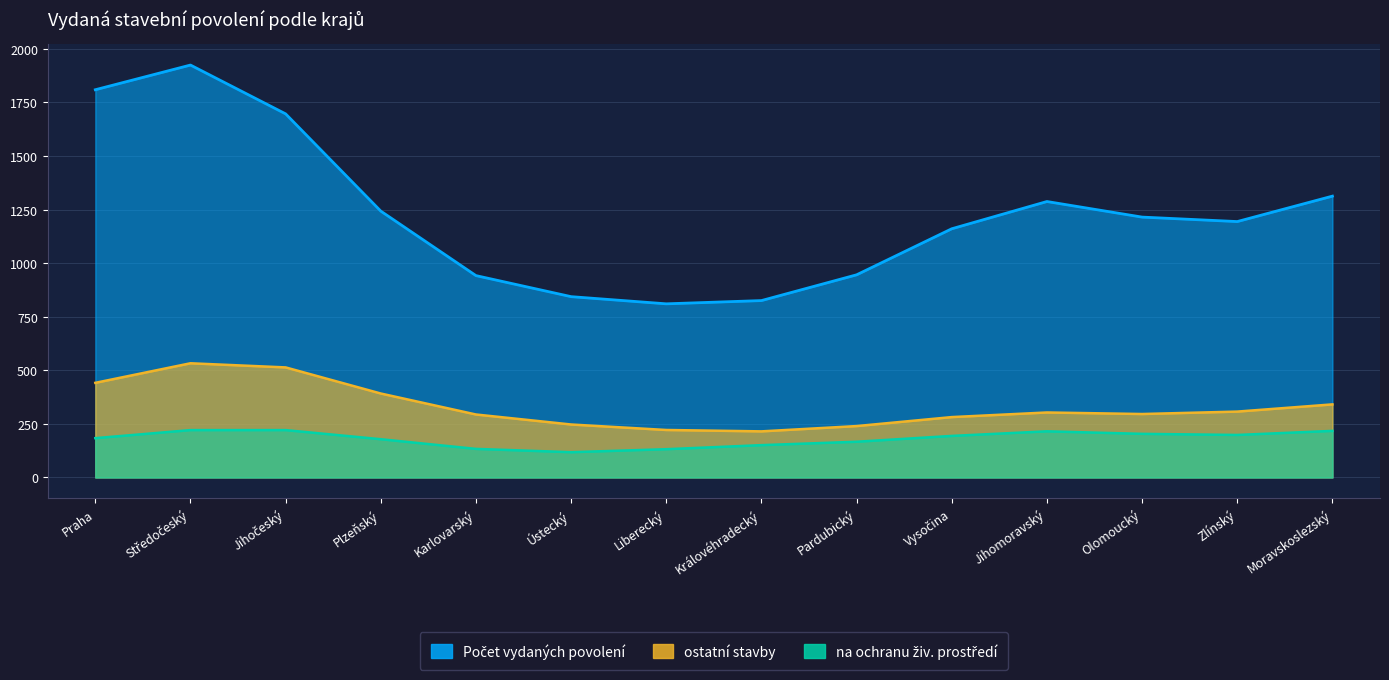

True or false: Počet vydaných povolení and na ochranu živ. prostředí cross at least once.

False